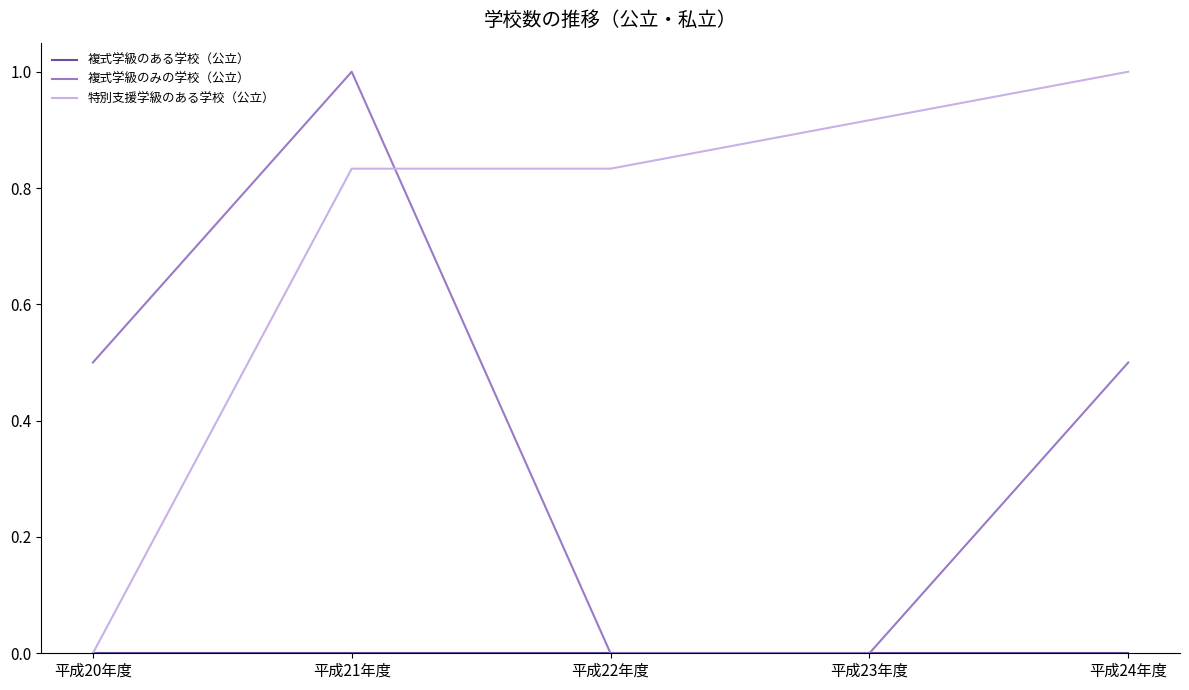

What position from the left is 平成20年度?

1